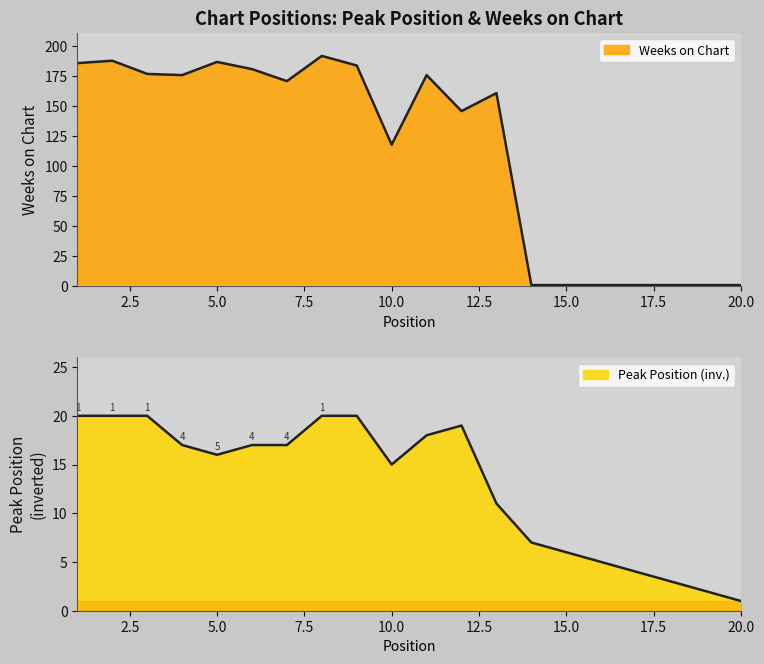

What is the maximum value for Weeks on Chart?

192